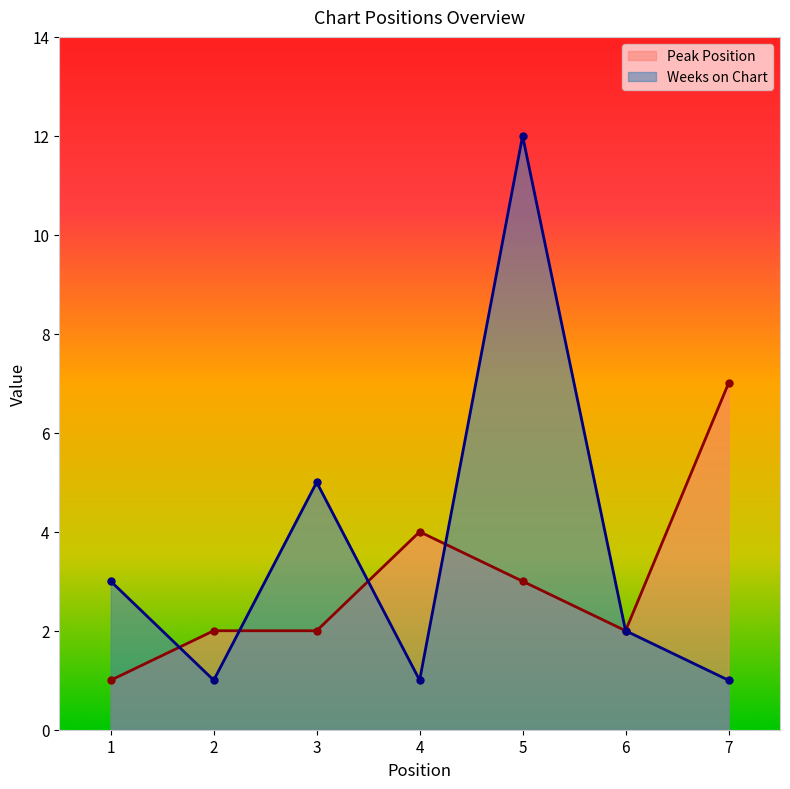

What is the minimum value shown in the chart?

1